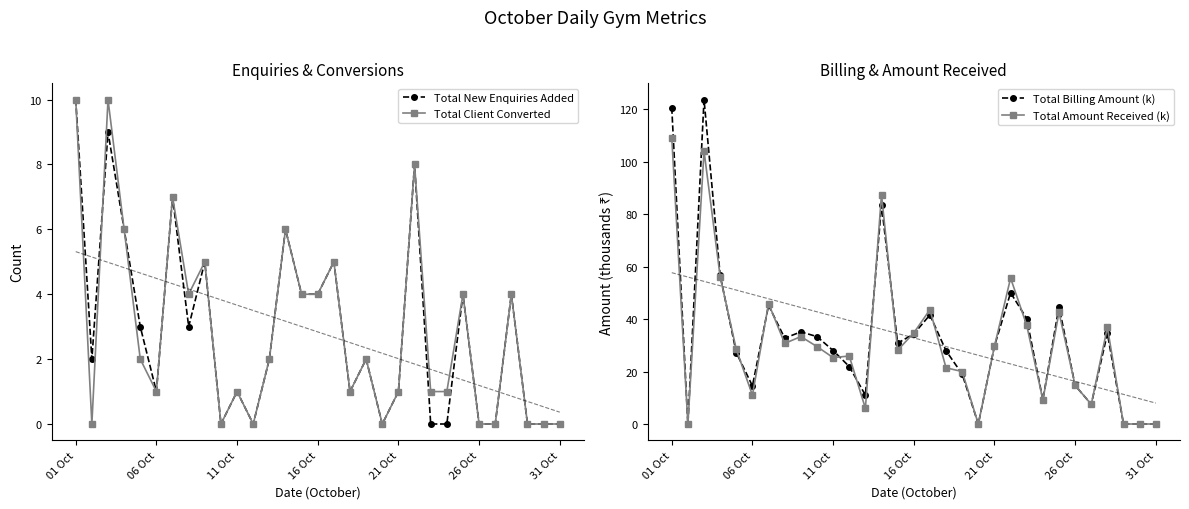

True or false: Total New Enquiries Added has a value of 4 at 16 Oct.

True